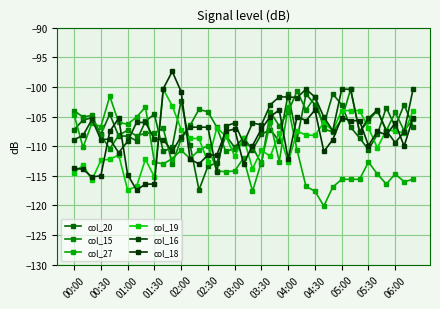

Which series has the largest total across all categories?

col_16